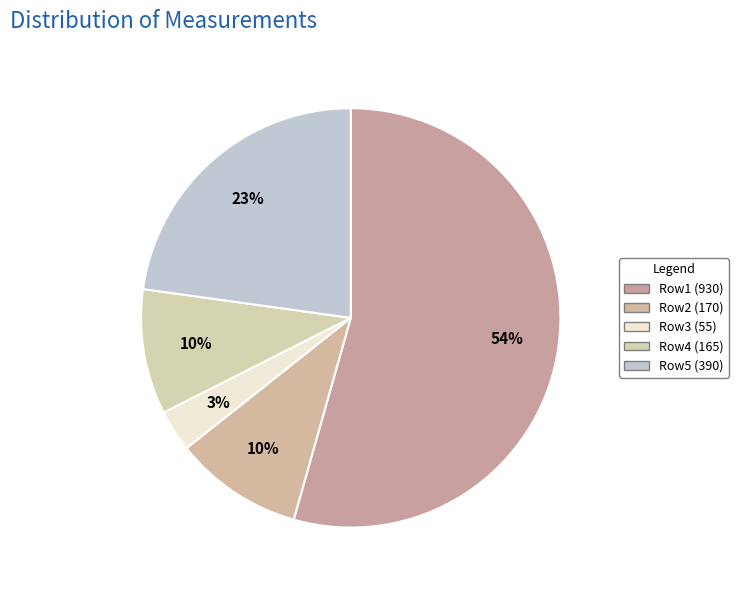

The 10 slice represents 10% of the pie. True or false?

True